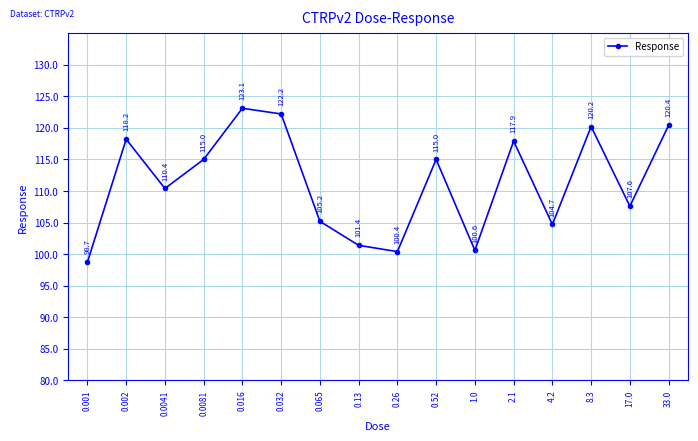

Where is the data nearest to the value 110?

0.0041